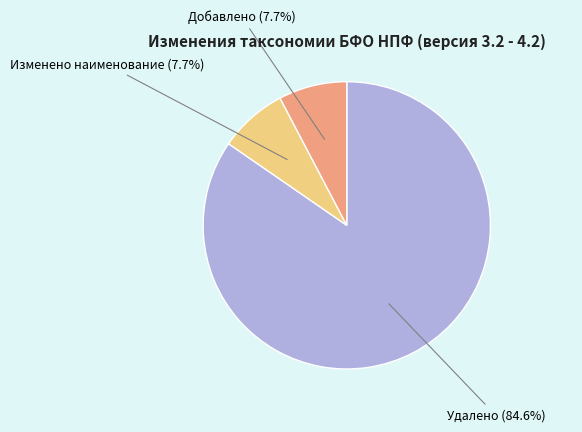

Does any single category account for the majority?

Yes